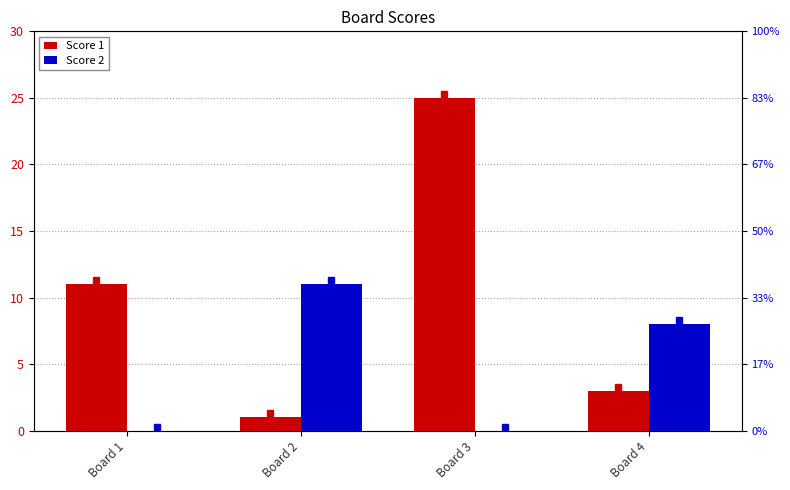

How many bars are there in each group?

2